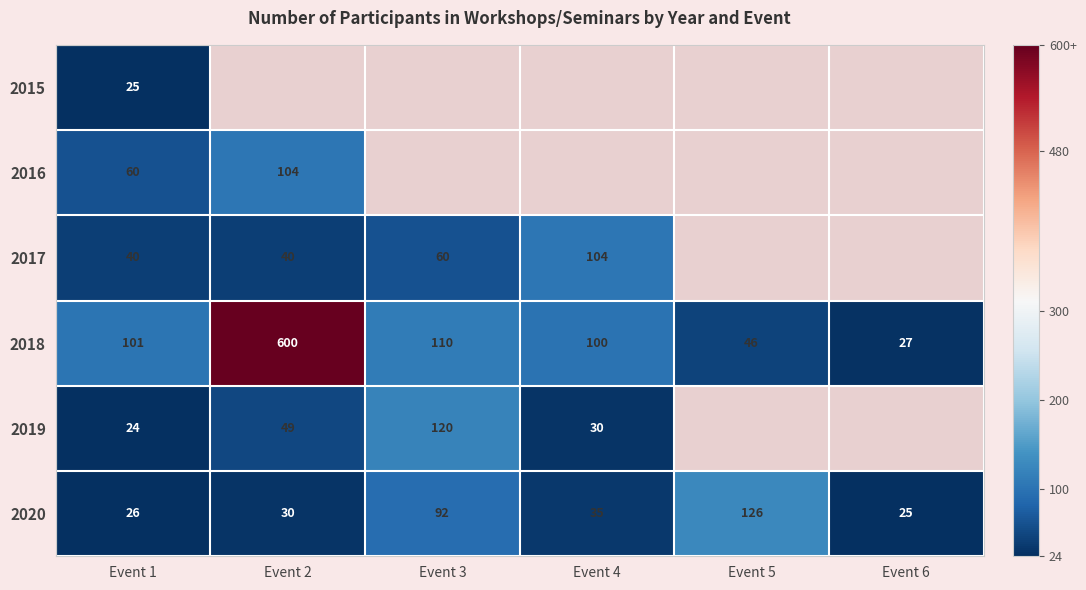

At how many categories does at least one series exceed 468?

1